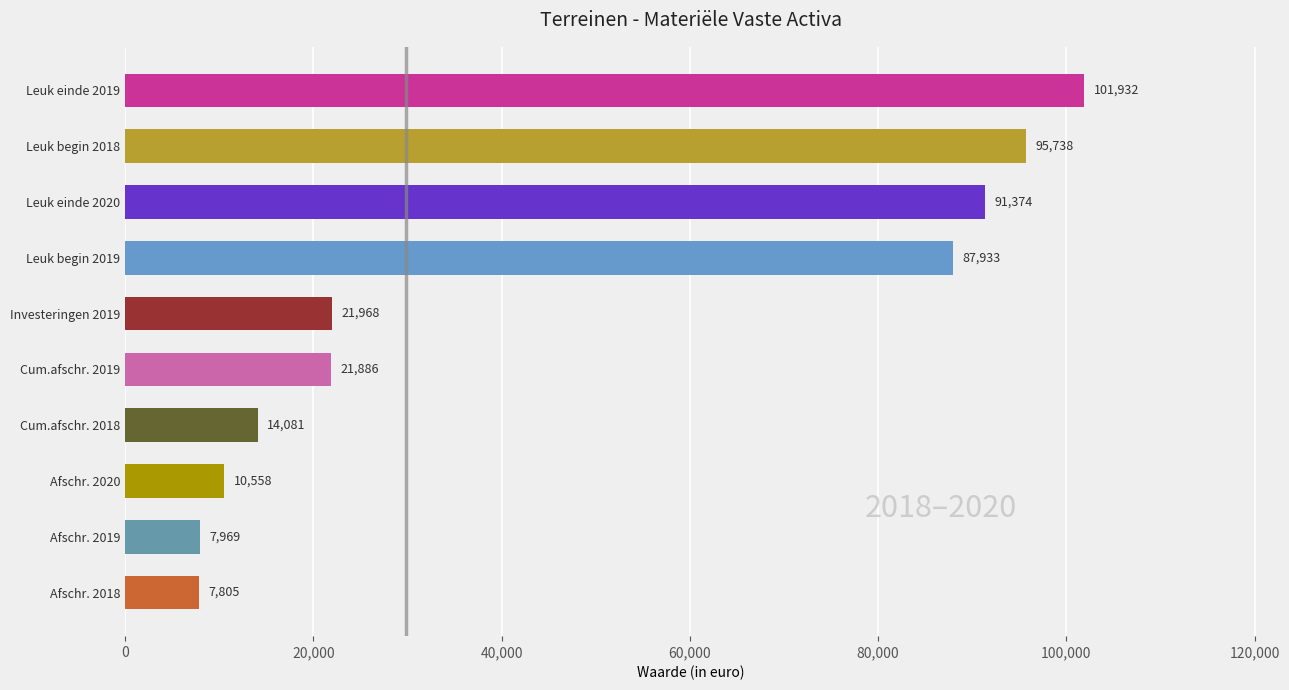

What is the sum of all values?

461244